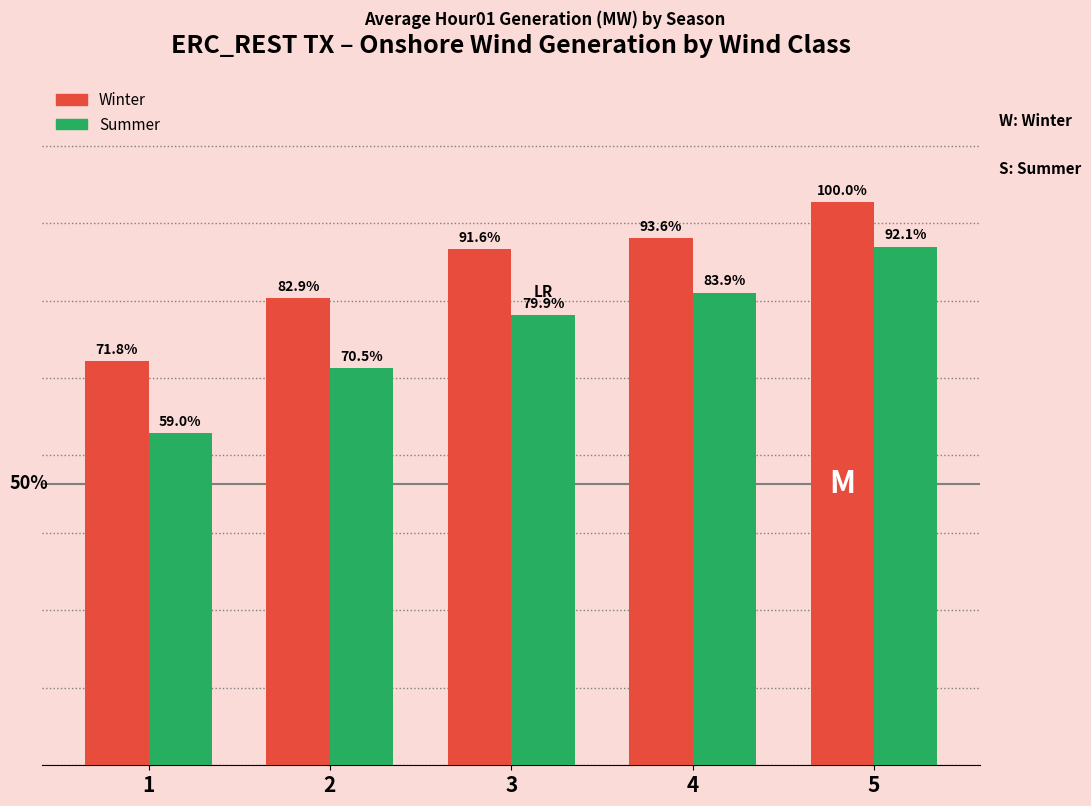

What are all the series names shown in the legend?

Winter, Summer